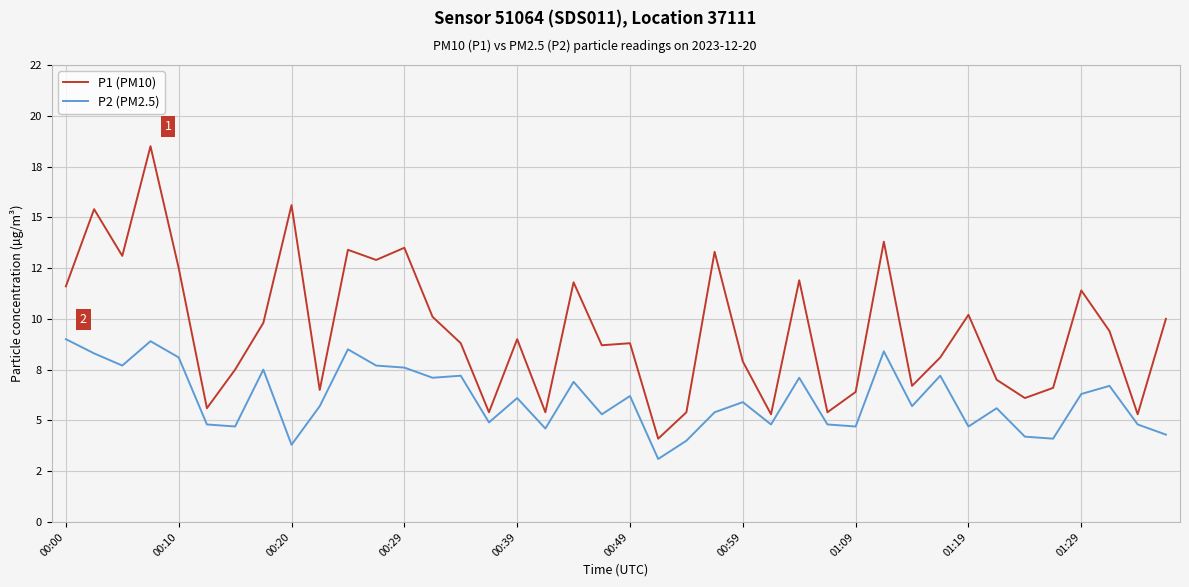

What are all the series names shown in the legend?

P1 (PM10), P2 (PM2.5)